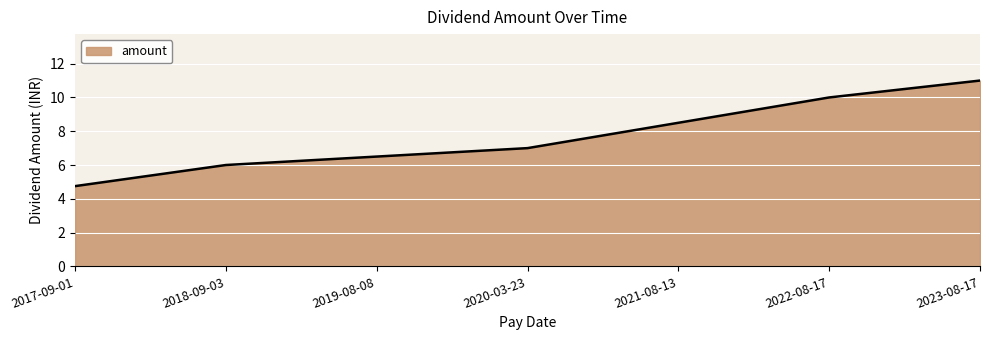

True or false: the data shows 6.5 at 2019-08-08.

True